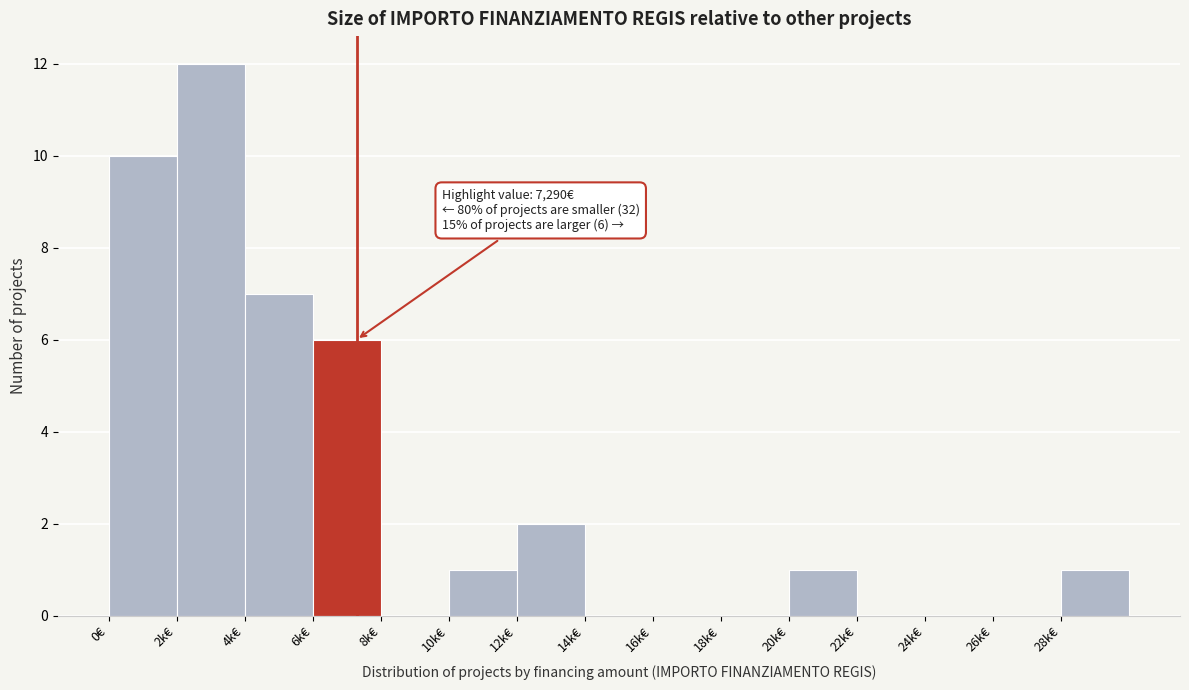

Reading left to right, transcribe all the data shown in this chart.

0€=10	2k€=12	4k€=7	6k€=6	8k€=0	10k€=1	12k€=2	14k€=0	16k€=0	18k€=0	20k€=1	22k€=0	24k€=0	26k€=0	28k€=1